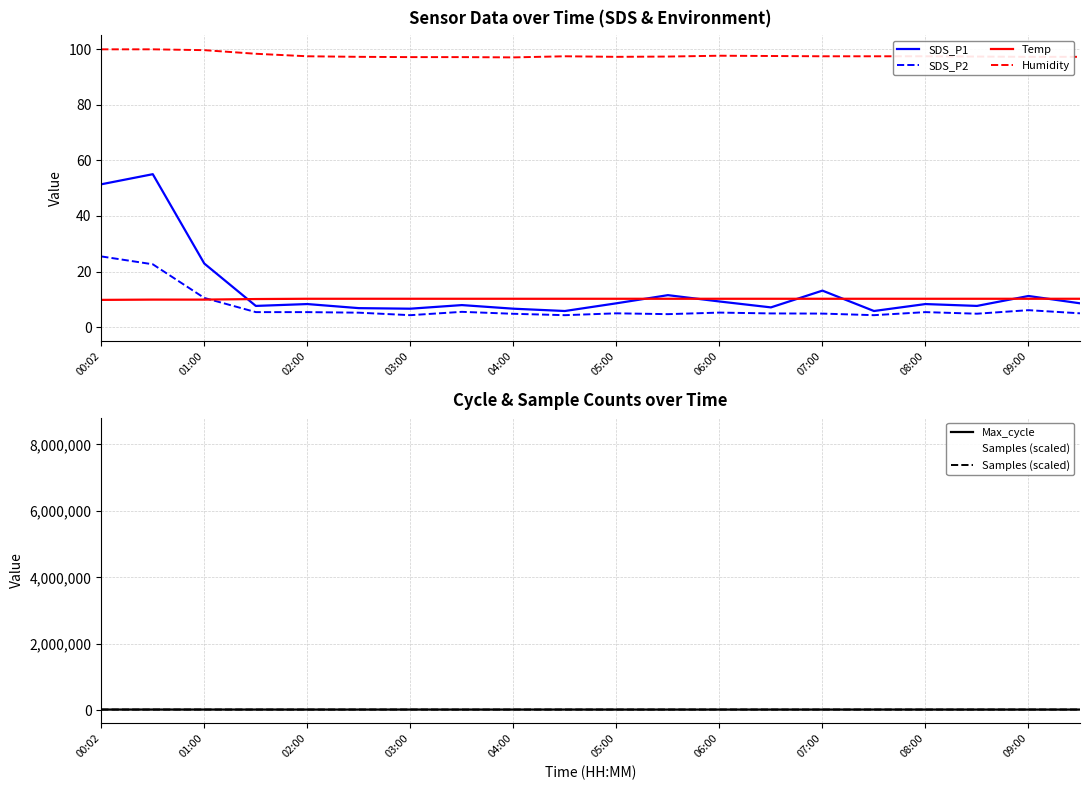

The SDS_P2 series shows 4.8 at 04:00. True or false?

True